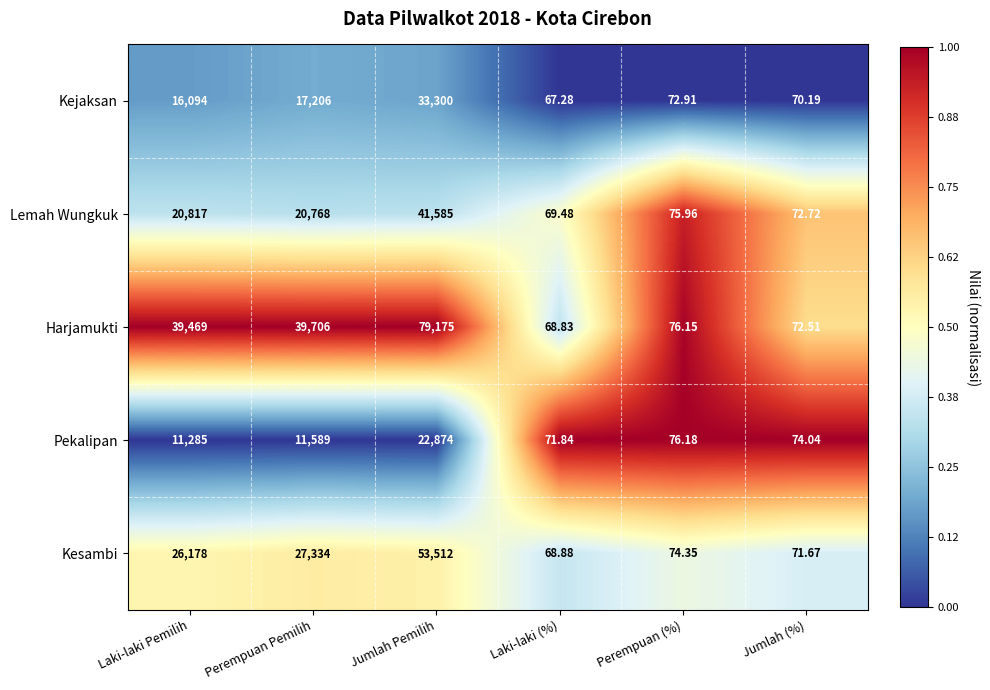

Which category has the highest value in the Kesambi series?

Jumlah Pemilih